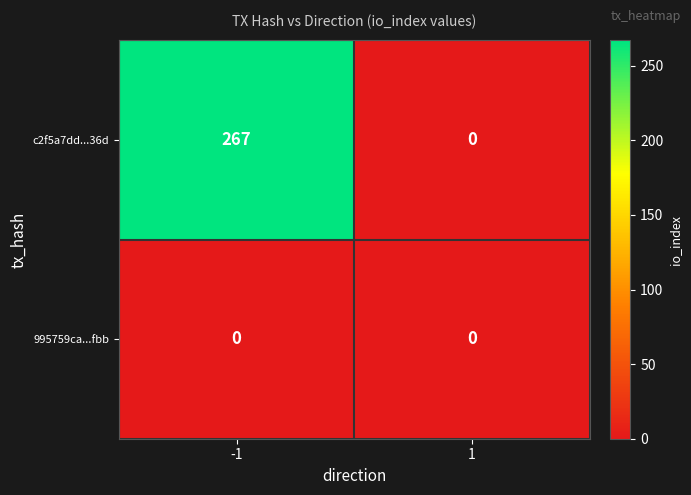

Which series has the largest range (max minus min)?

c2f5a7dd...36d